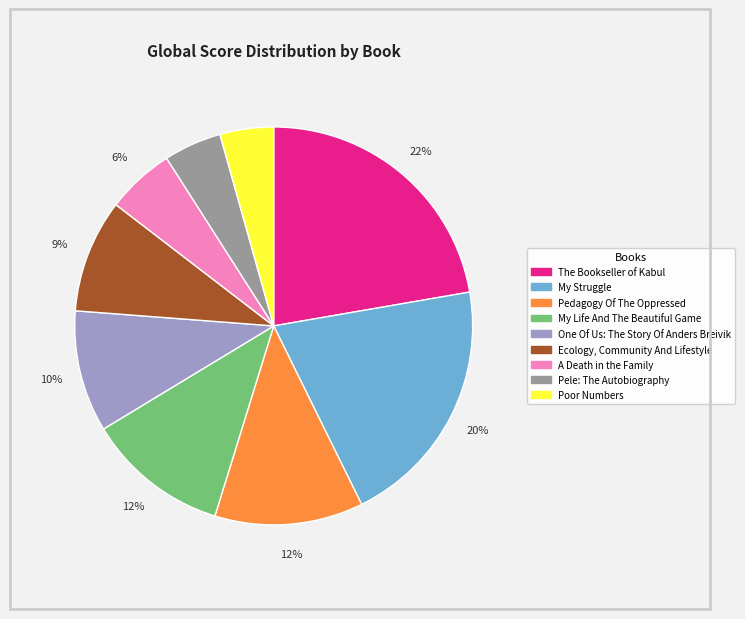

The Pele: The Autobiography slice represents 5% of the pie. True or false?

True